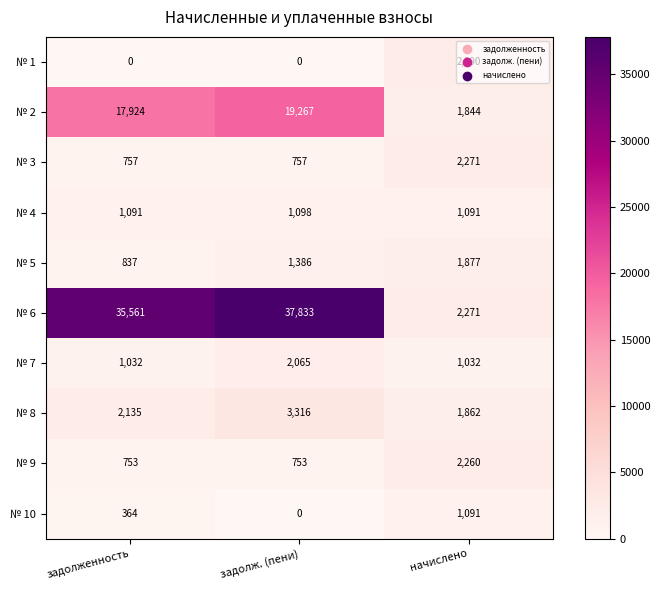

The № 4 series shows 1091 at начислено. True or false?

True